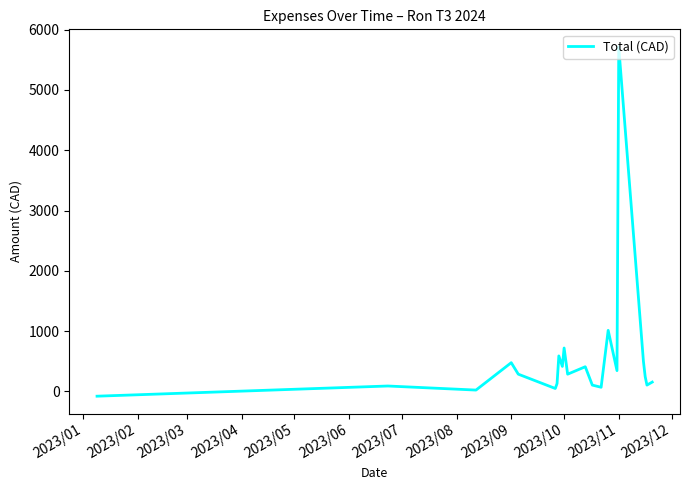

What is the maximum value shown in the chart?

5714.4